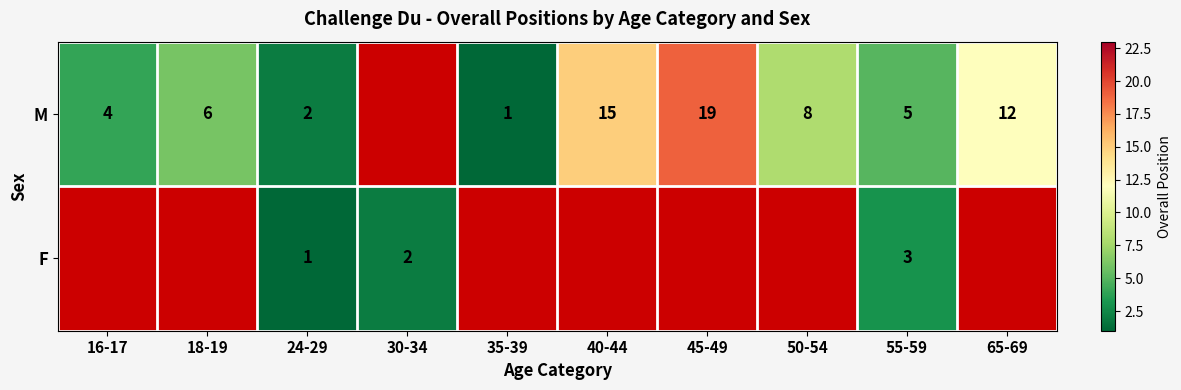

Is it true that M equals 15 at 40-44?

True